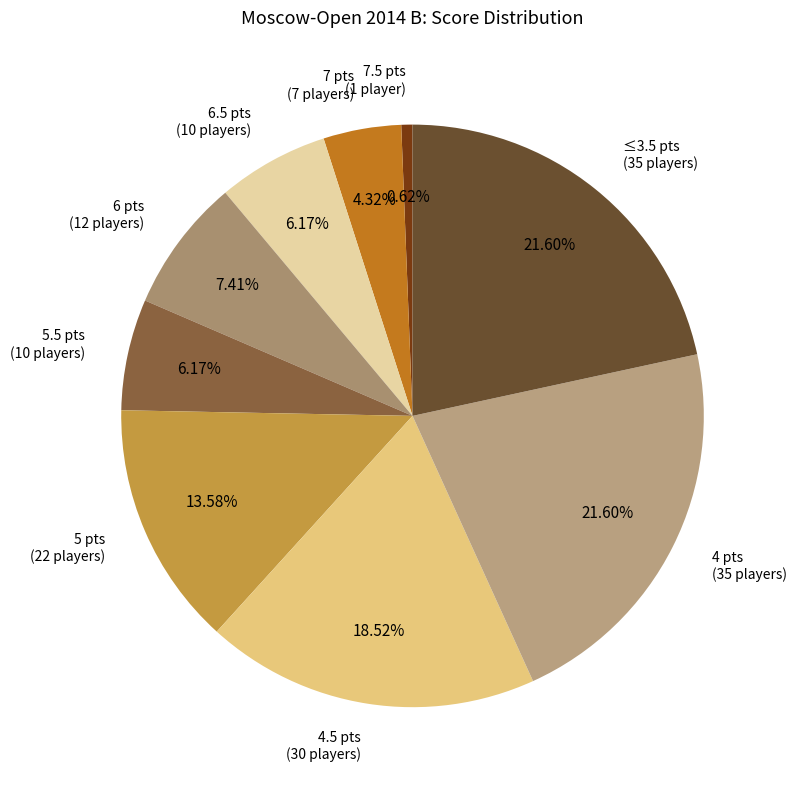

Between 4 pts (35 players) and 5.5 pts (10 players), which is larger?

4 pts (35 players)